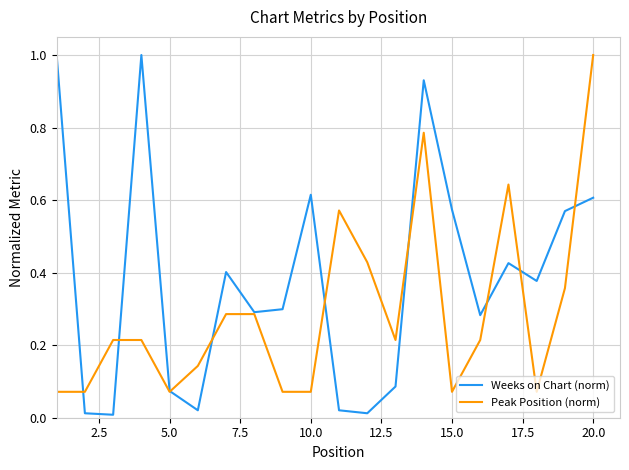

List the series in order of their overall mean, lowest first.

Peak Position (norm), Weeks on Chart (norm)